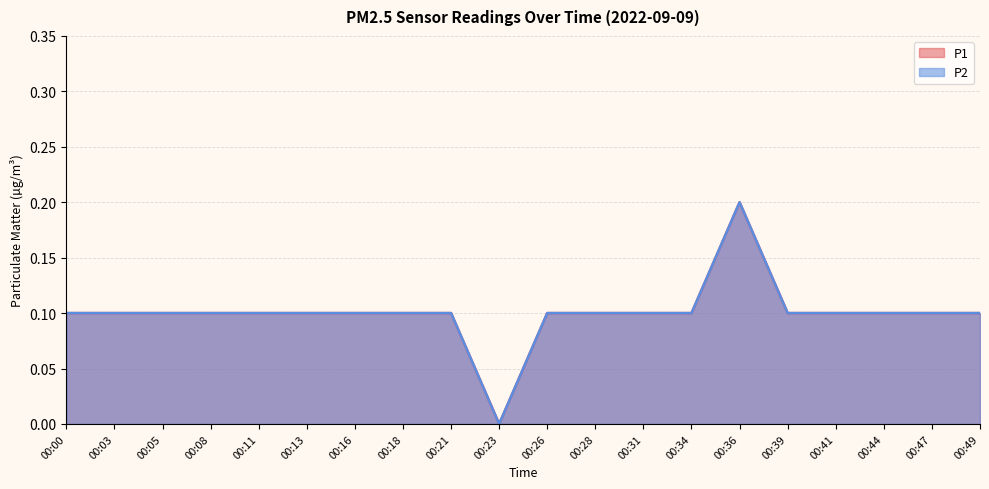

How many lines are shown in the chart?

2